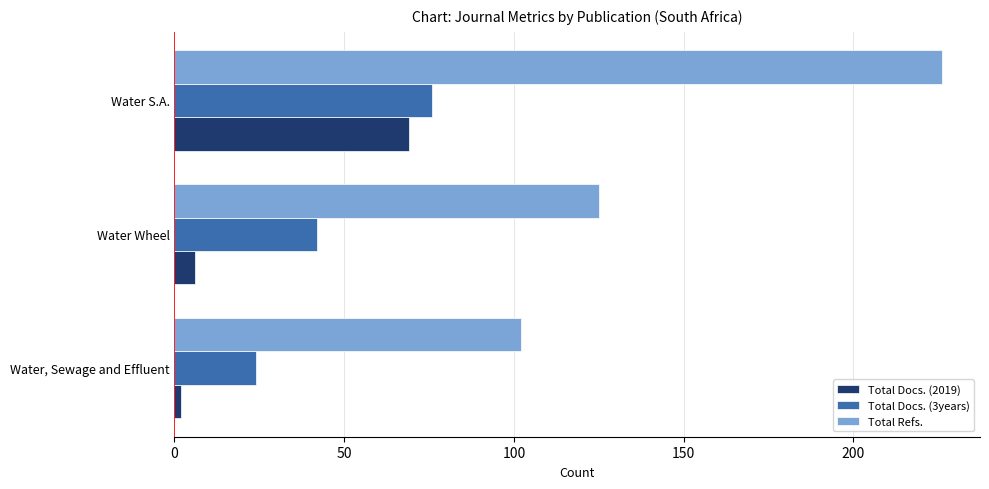

Which series has the widest spread of values?

Total Refs.